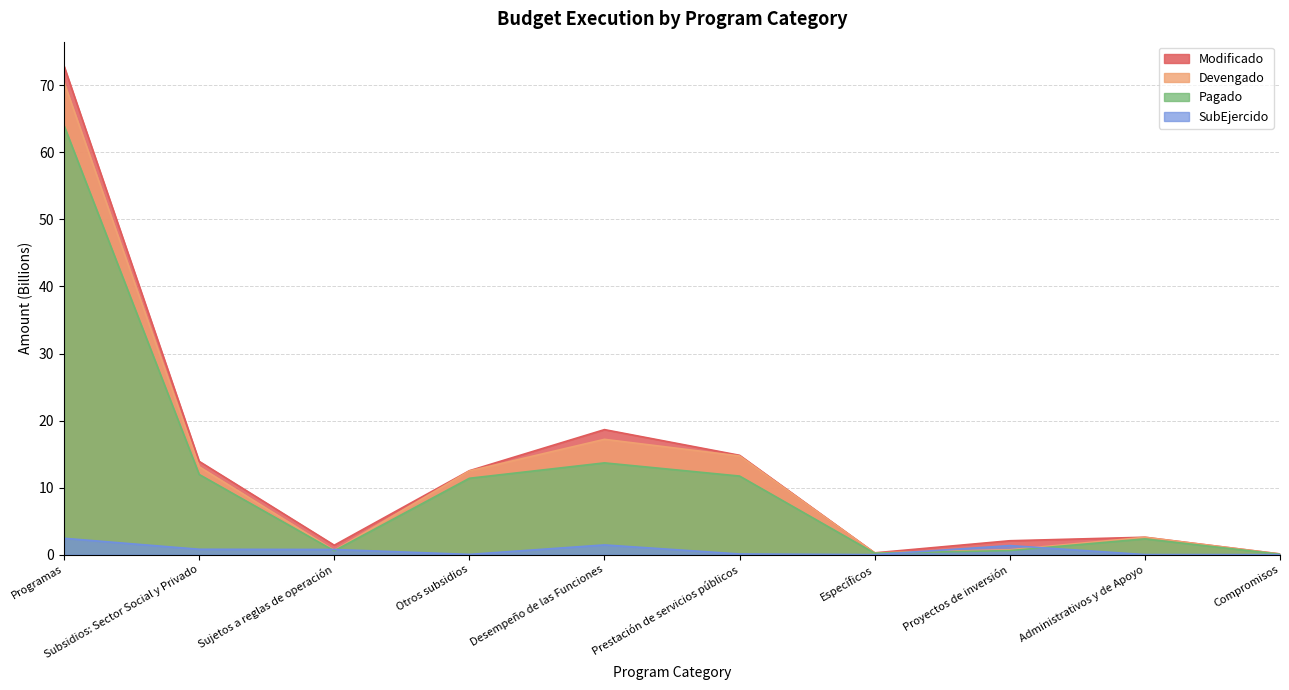

What is the total value across all series at Prestación de servicios públicos?

41.4